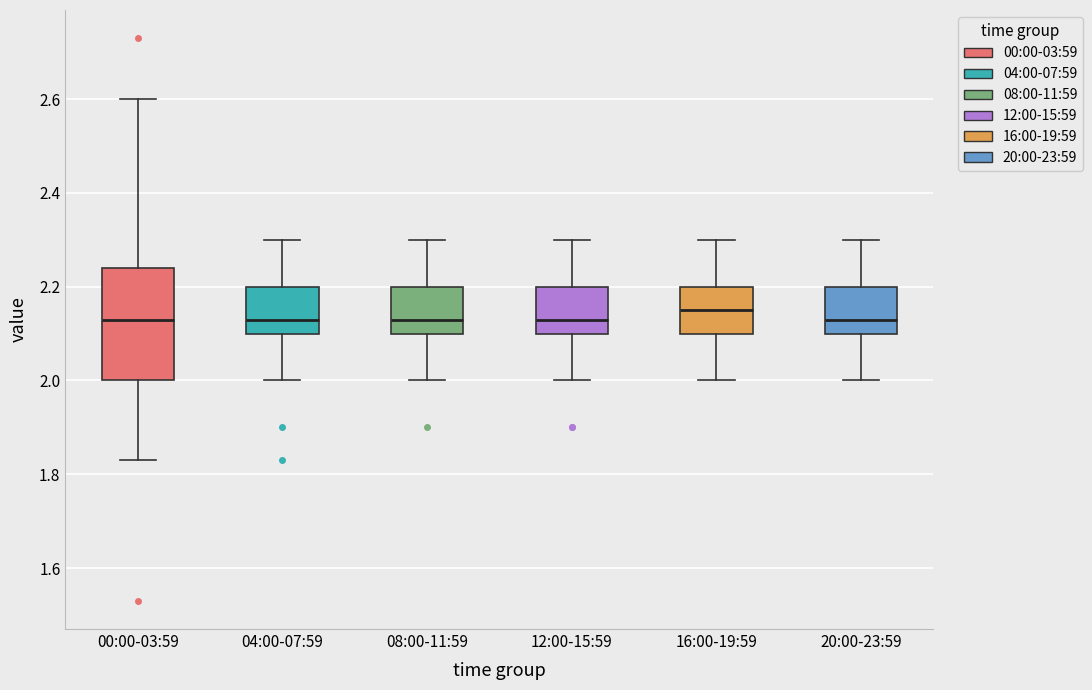

Where does the lower whisker of the box for 04:00-07:59 end on the y-axis? The values are not printed on the chart, so give them approximately, as read against the axis.

2.00